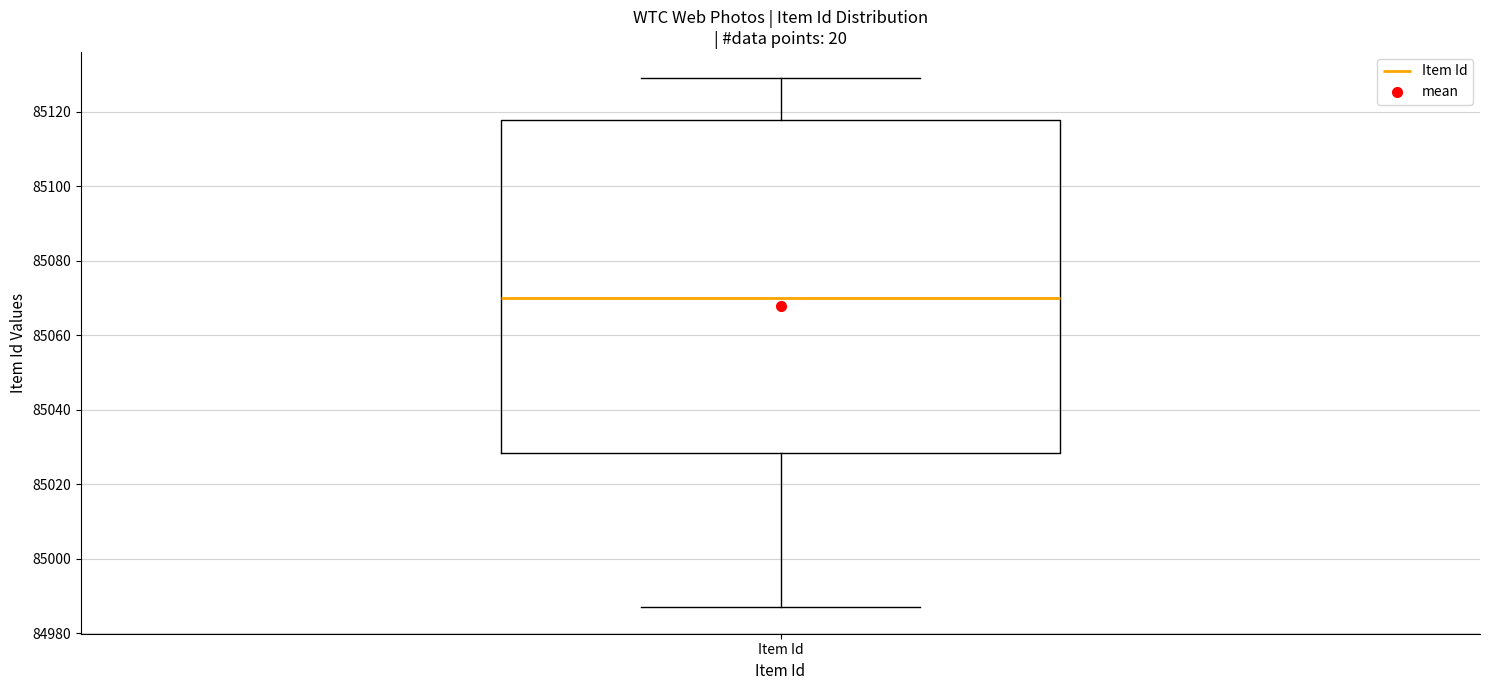

Transcribe this box plot: give where the median line is, the range the box spans, and where the two whiskers end, as read against the y-axis. The values are not printed on the chart, so give them approximately, as read against the axis.

median 85070, box 85028 to 85118, whiskers 84988 to 85130